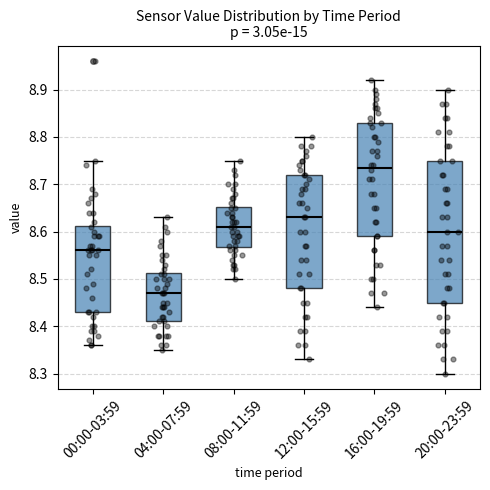

Where does the median line of the box for 04:00-07:59 sit on the y-axis? The values are not printed on the chart, so give them approximately, as read against the axis.

8.47